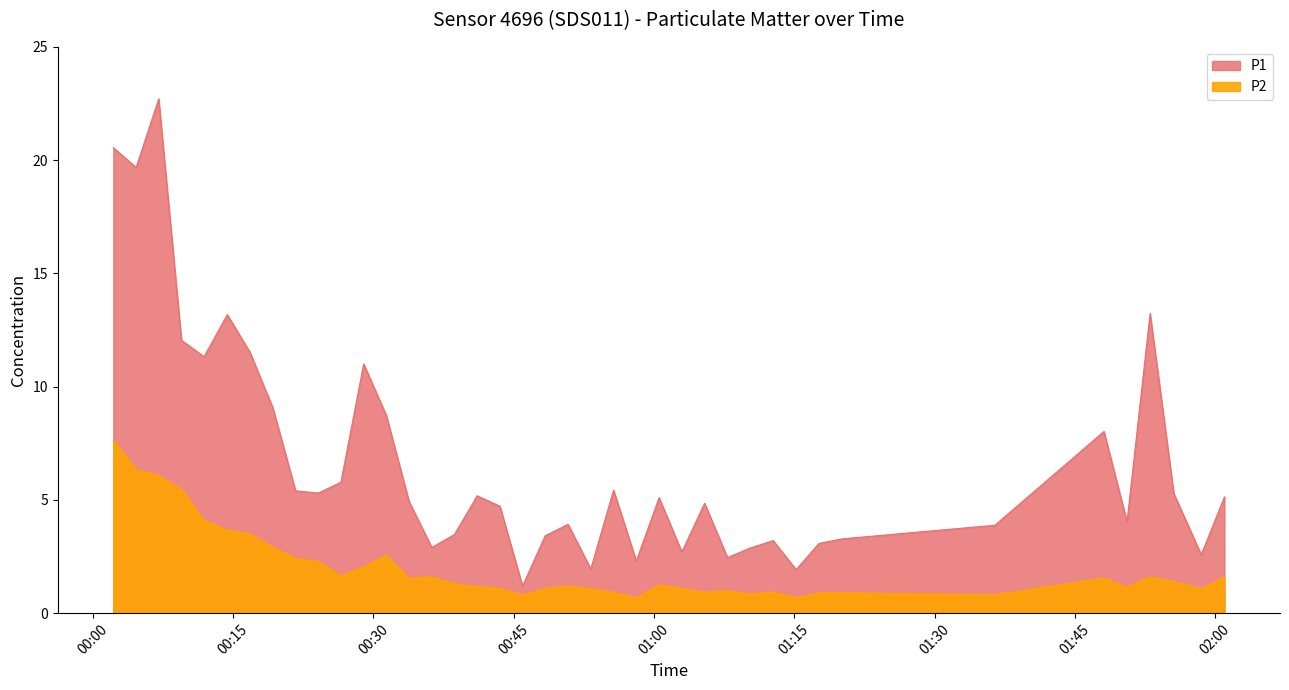

How many categories are shown in the chart?

40